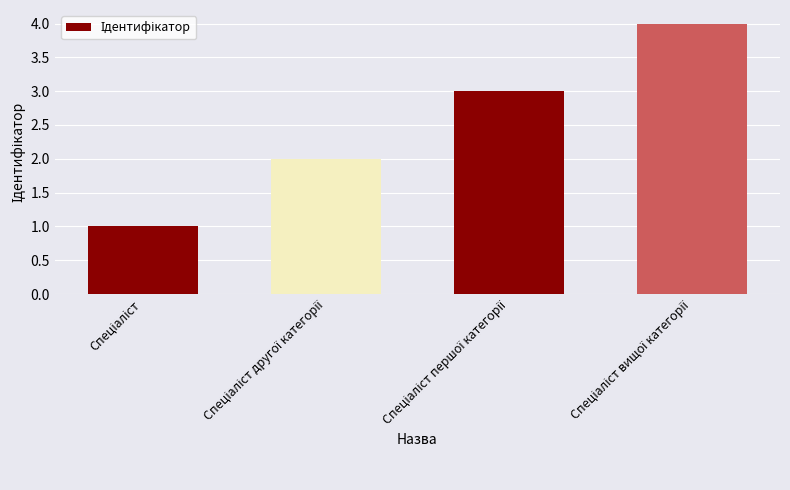

What is the maximum value shown in the chart?

4